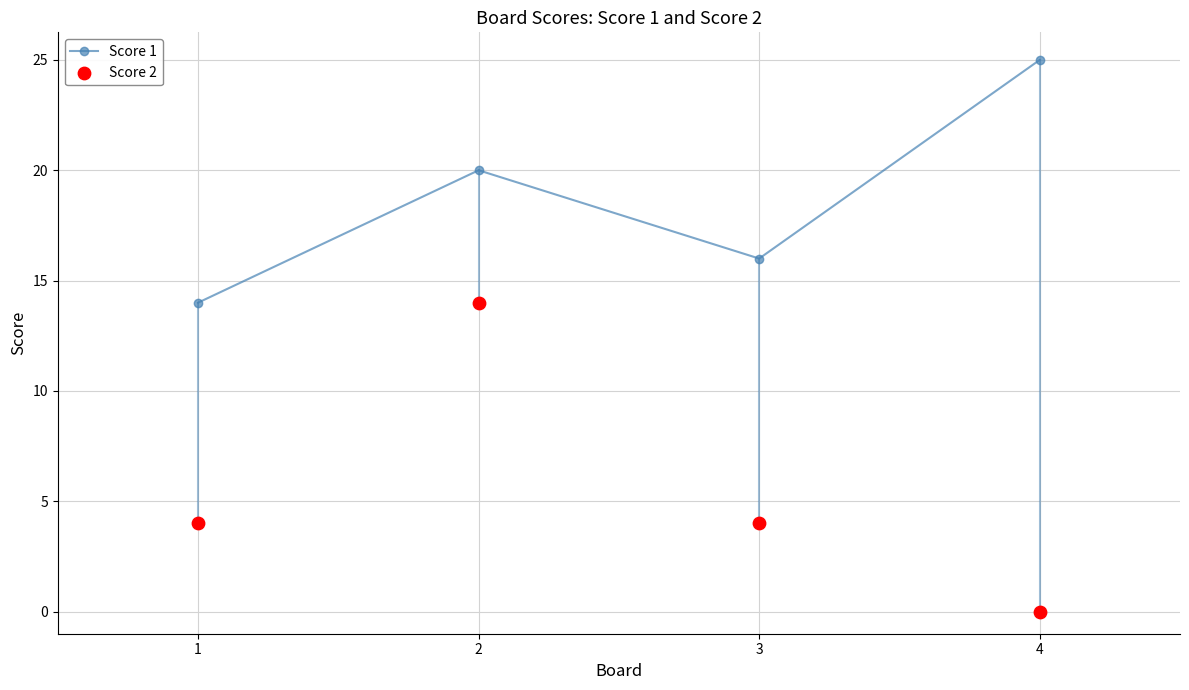

Which series has the widest spread of Y values?

Score 2